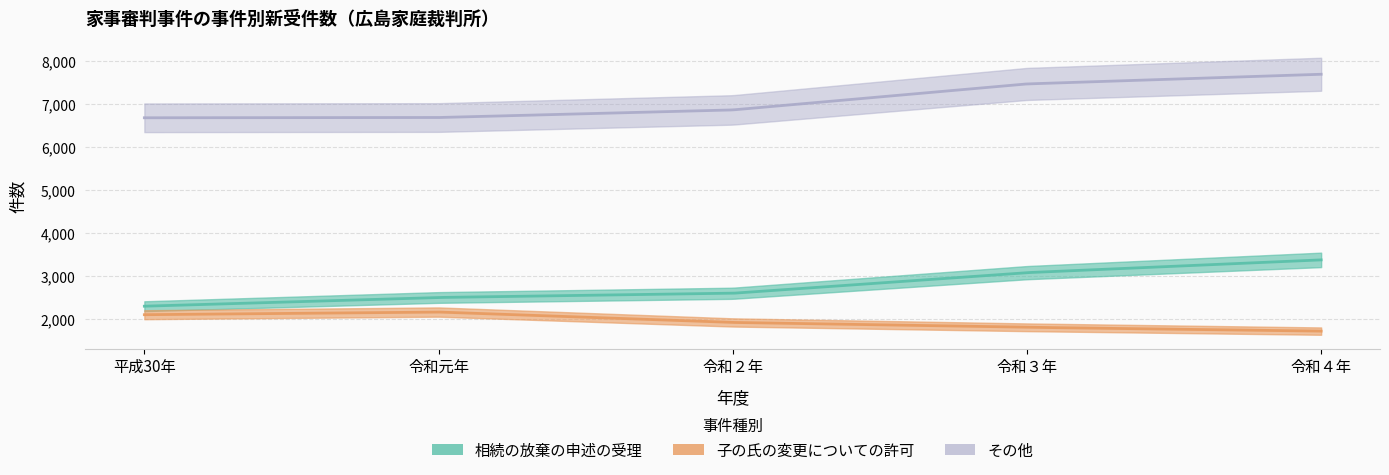

Rank the series by their average value, from highest to lowest.

その他, 相続の放棄の申述の受理, 子の氏の変更についての許可